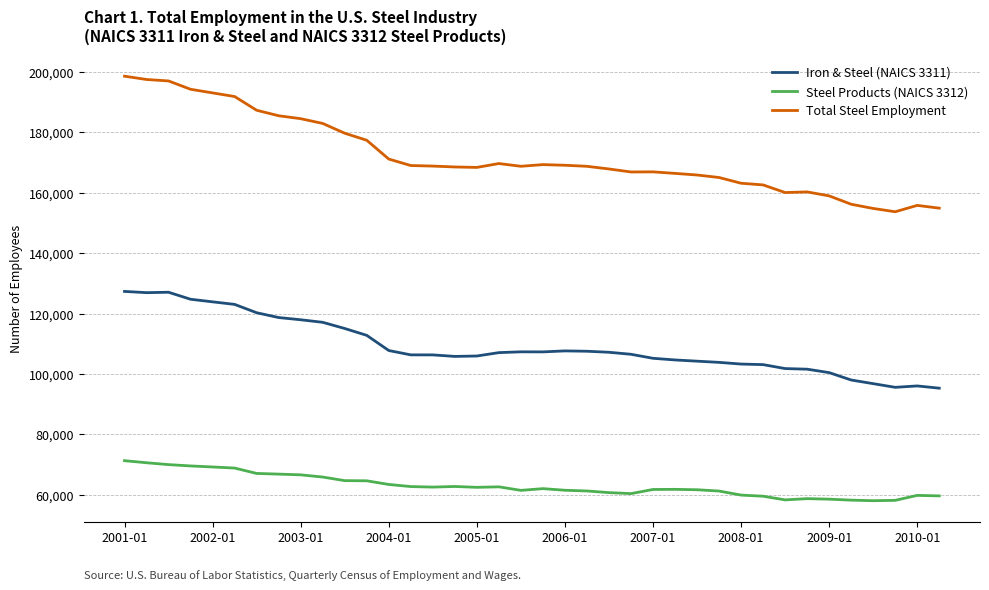

What is the maximum value for Steel Products (NAICS 3312)?

71282